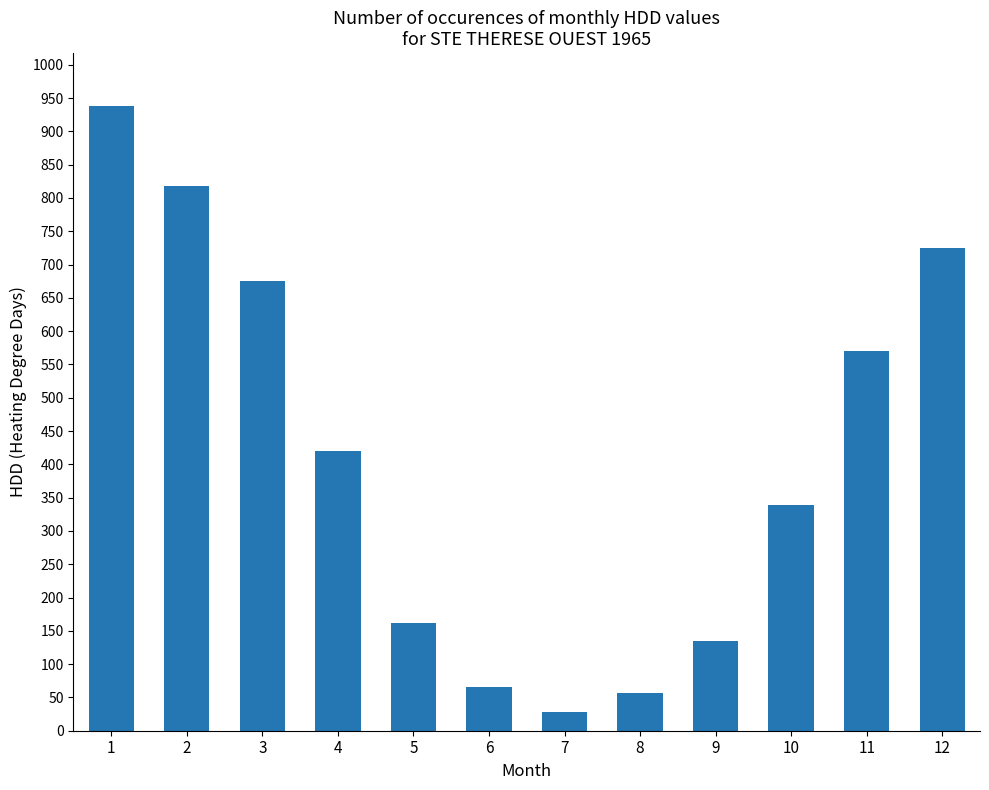

List the labels in order of value, smallest first.

7, 8, 6, 9, 5, 10, 4, 11, 3, 12, 2, 1